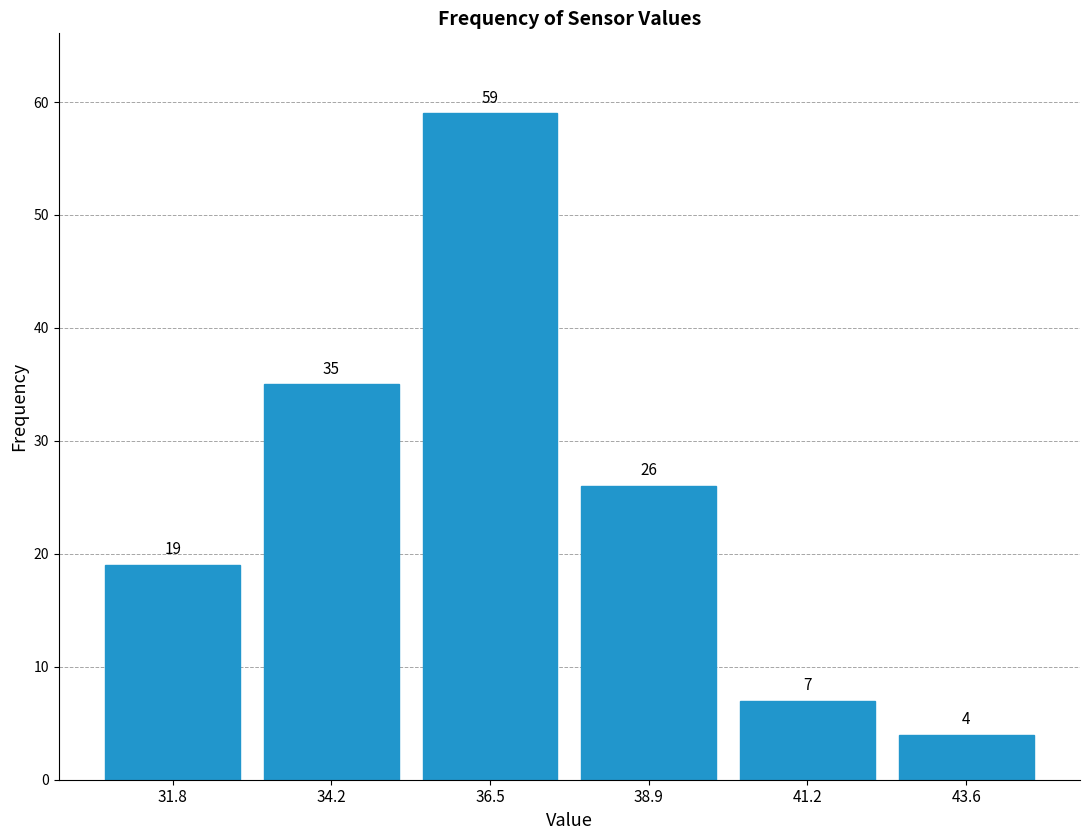

What is the height of the bar covering 37.5 to 40.0 on the x-axis? The bar edges are not printed on the chart, so give them approximately, as read against the axis.

26